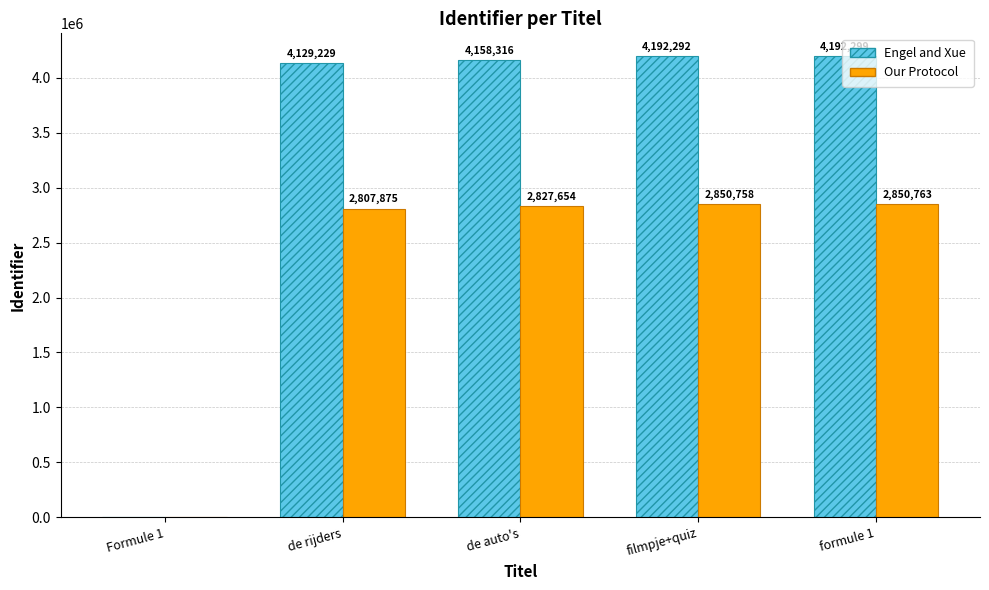

Which series has the largest range (max minus min)?

Engel and Xue